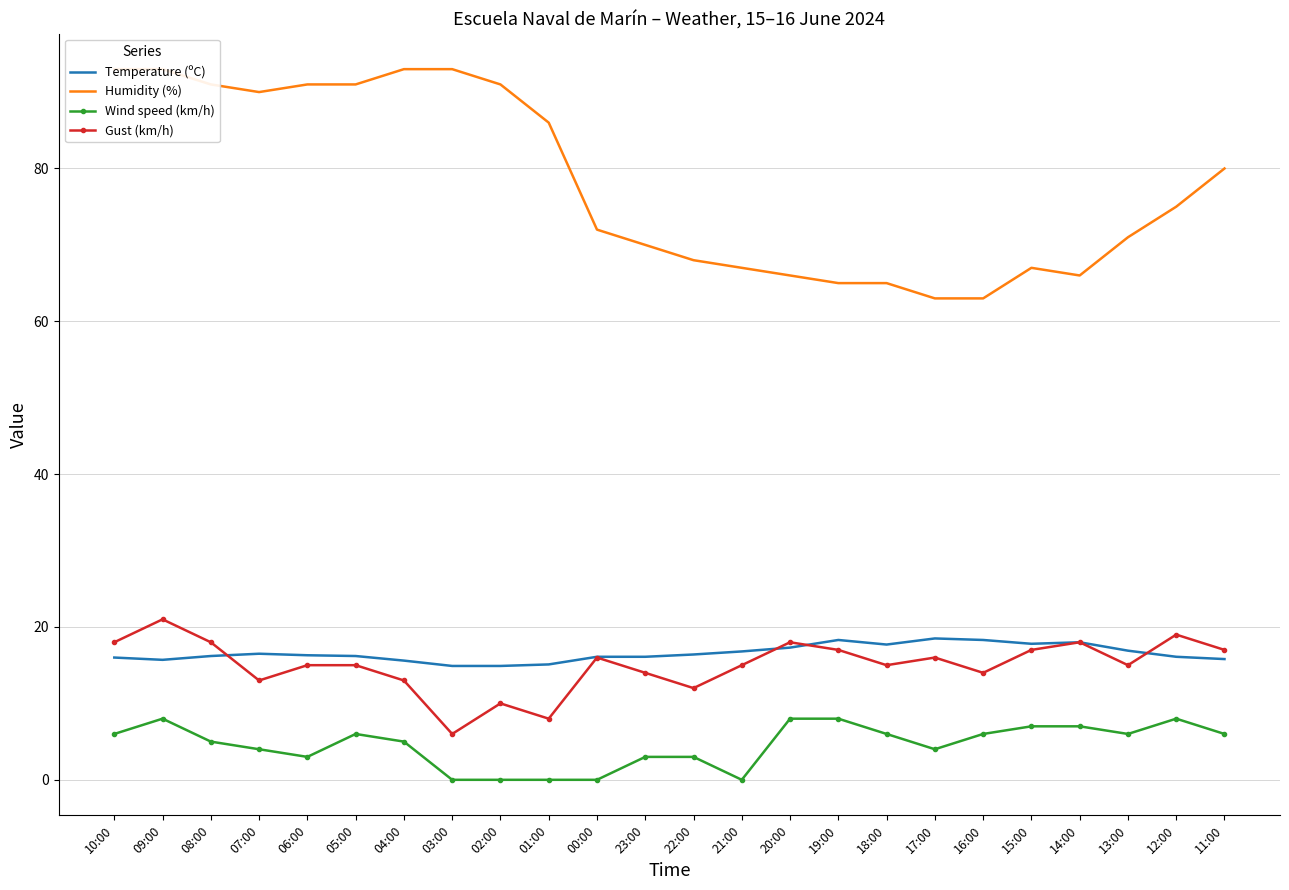

Where do Gust (km/h) and Temperature (ºC) first cross each other?

08:00 and 07:00